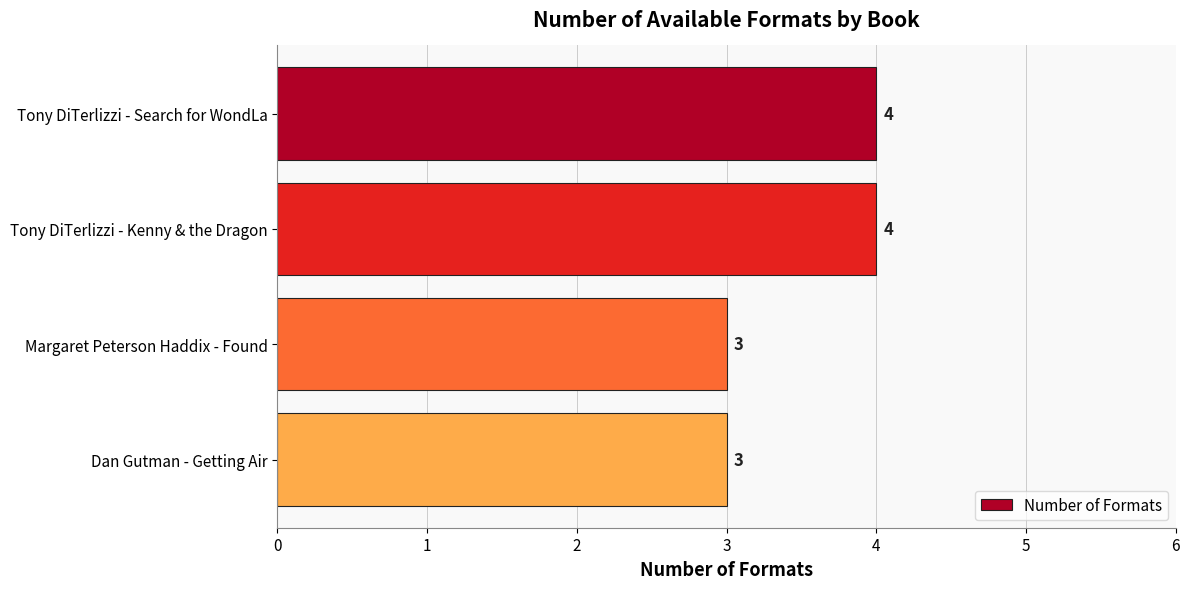

Does the chart contain any negative values?

No